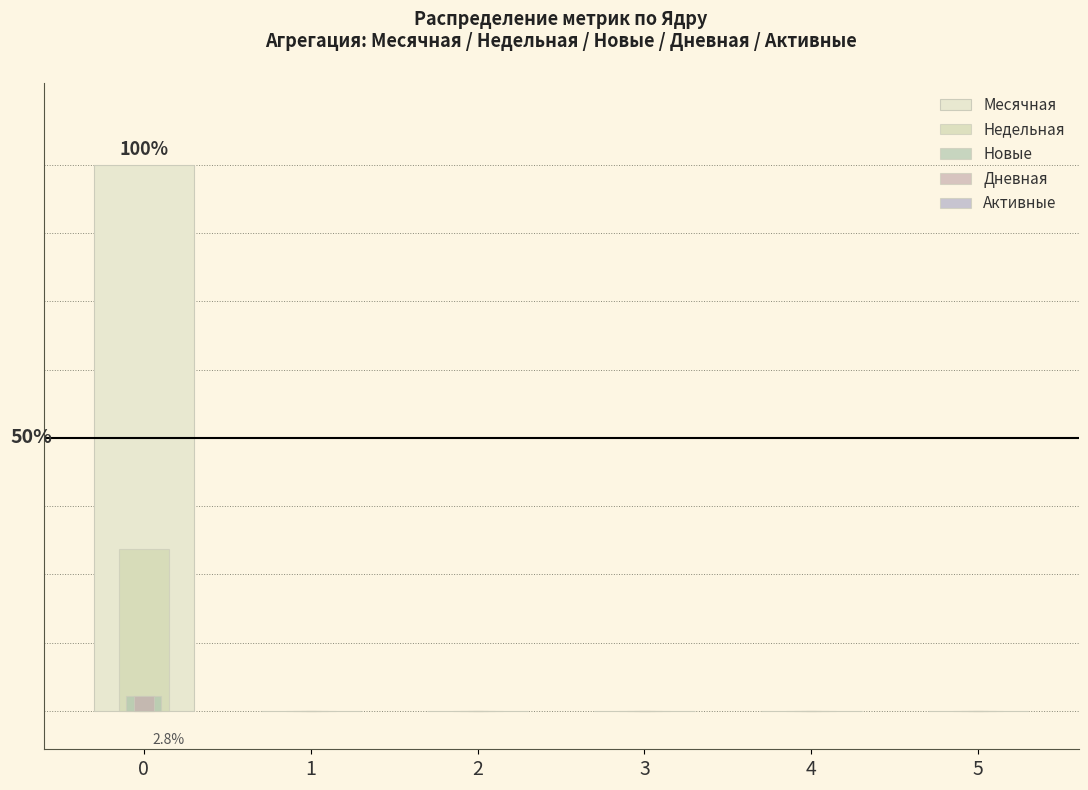

List the labels in order of Недельная value, largest first.

0, 1, 2, 3, 4, 5